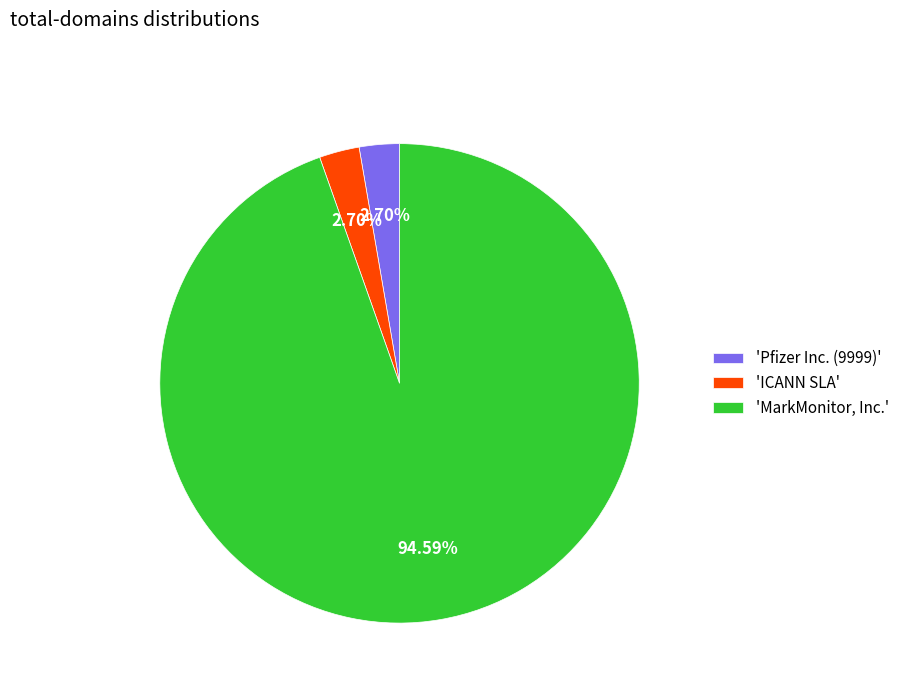

What is the largest slice in the pie chart?

'MarkMonitor, Inc.'